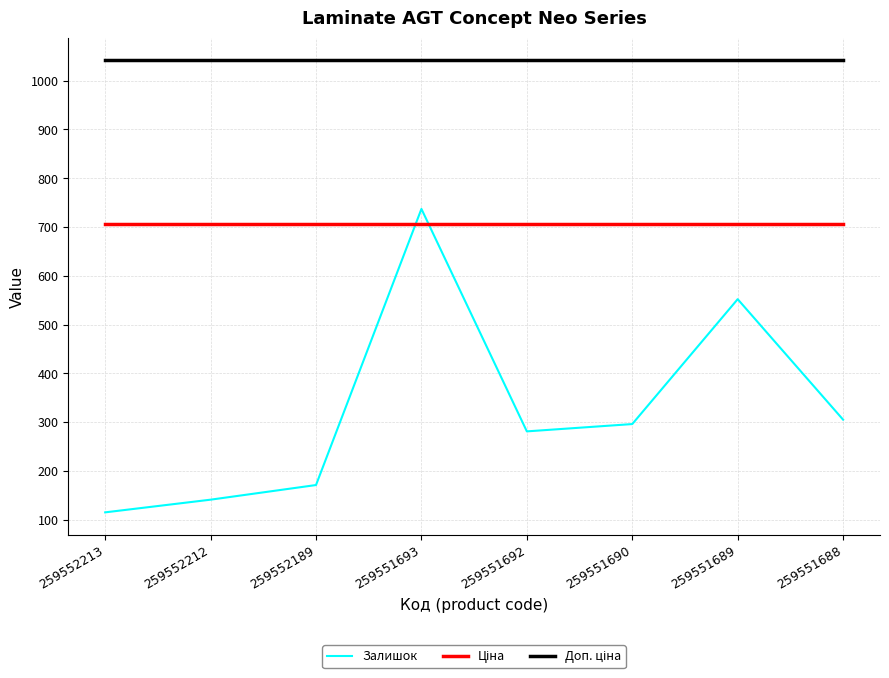

What is the minimum value shown in the chart?

115.0